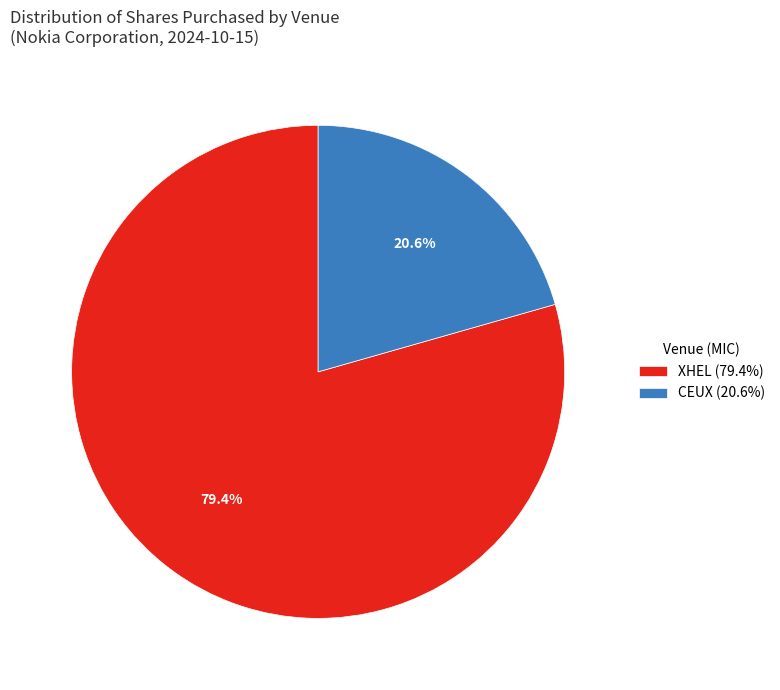

To the nearest percent, what is the average slice percentage?

50%